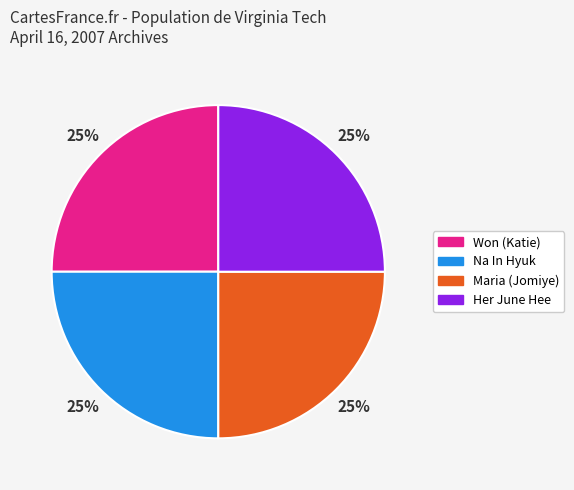

To the nearest percent, what is the average slice percentage?

25%